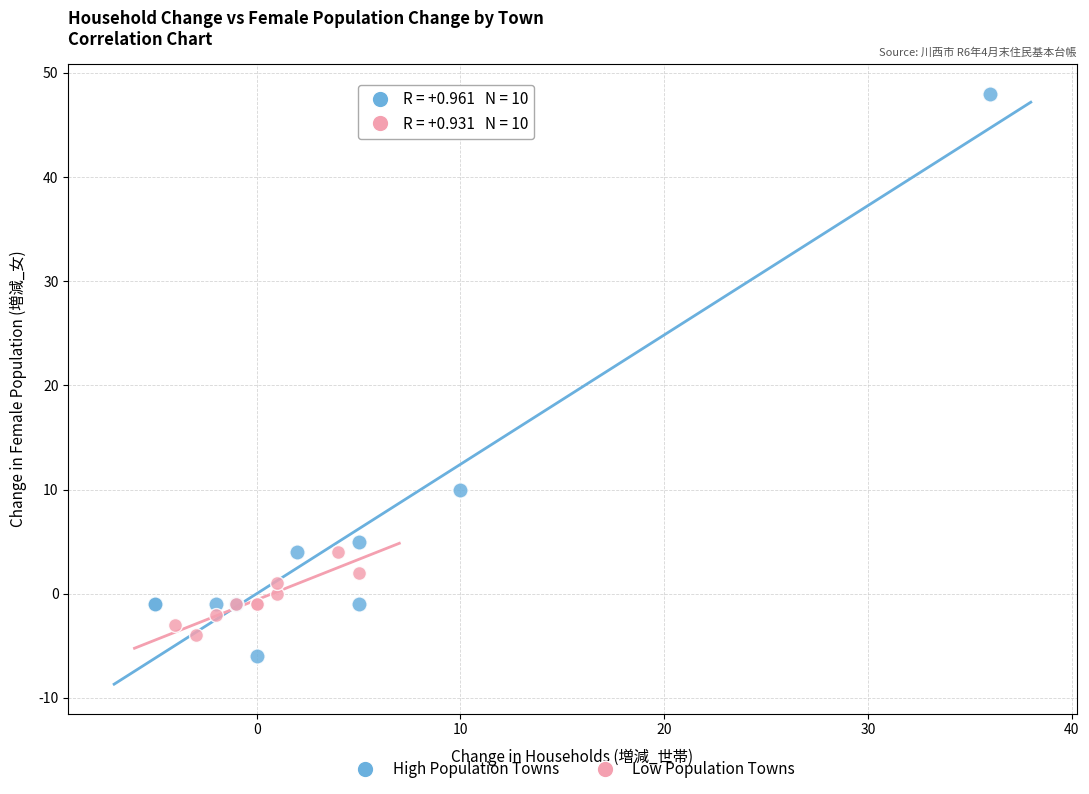

Which series contains the highest Y value?

High Population Towns